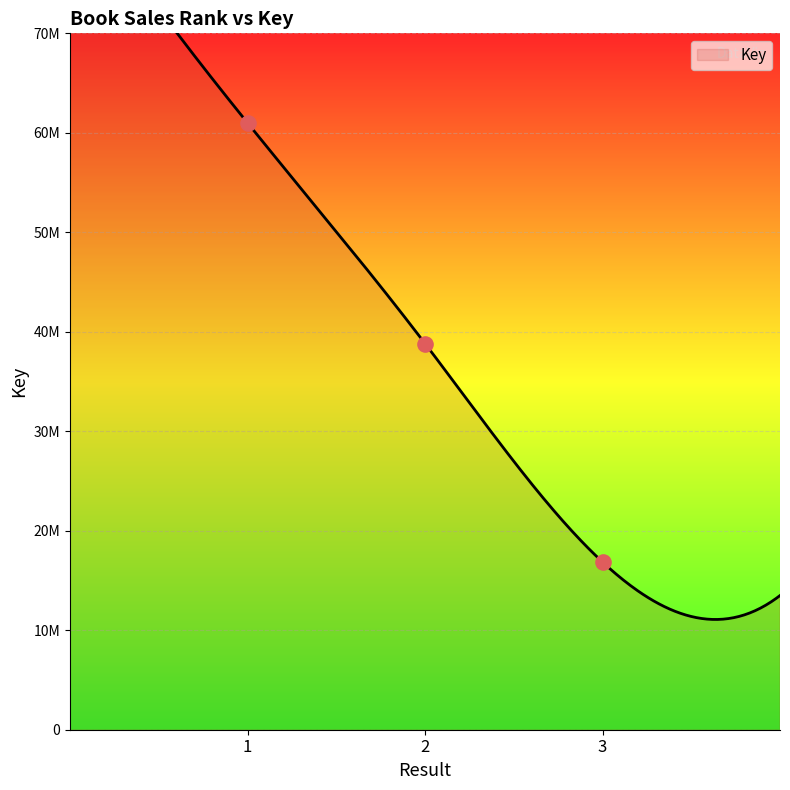

Which has a higher value, 2 or 1?

1